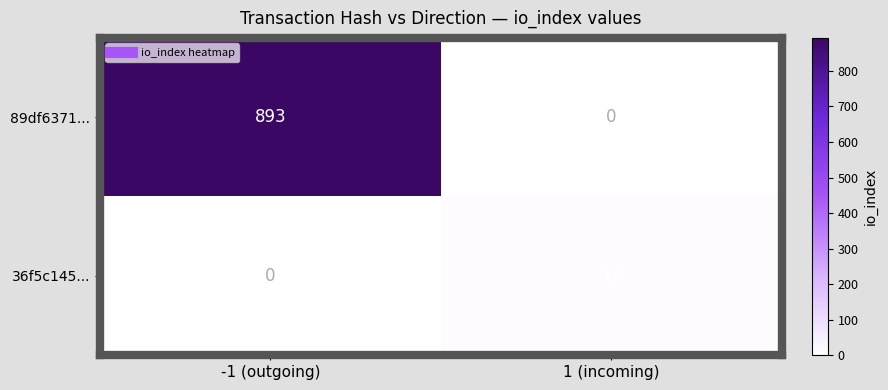

List the series in order of their overall mean, highest first.

89df6371..., 36f5c145...